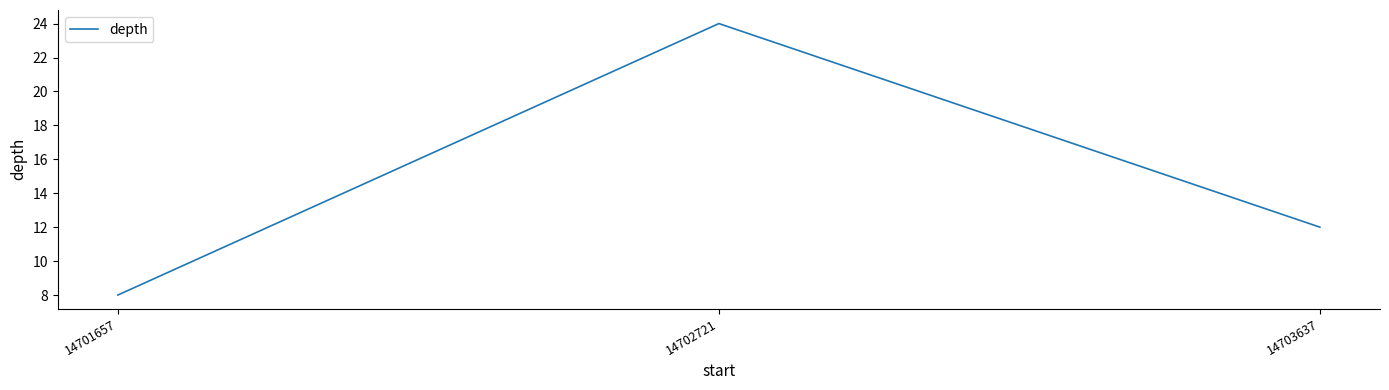

What is the sum of all values?

44